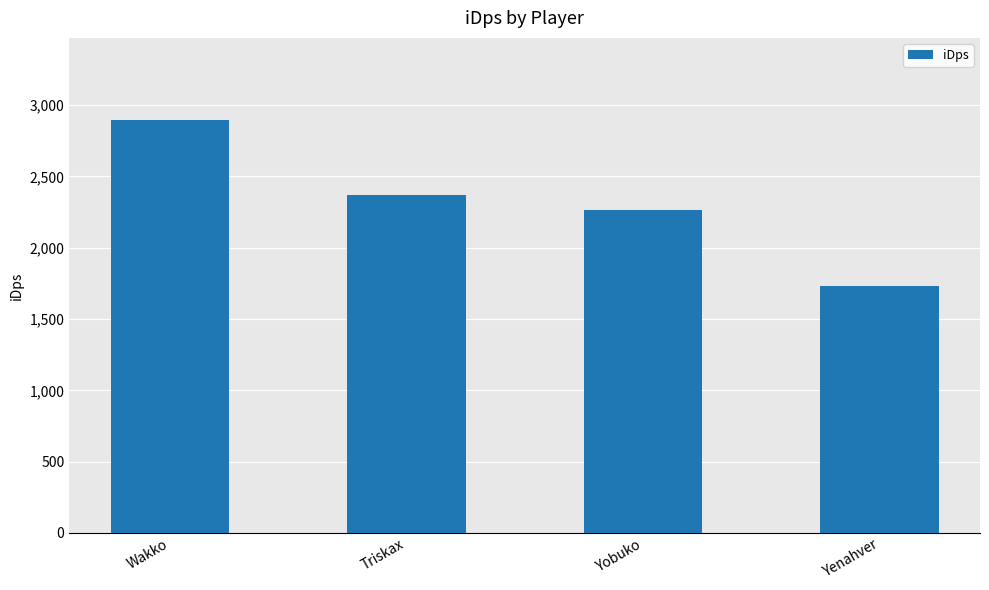

Reading left to right, what are all the values shown in this chart?

2893.0	2369.4	2265.3	1728.0